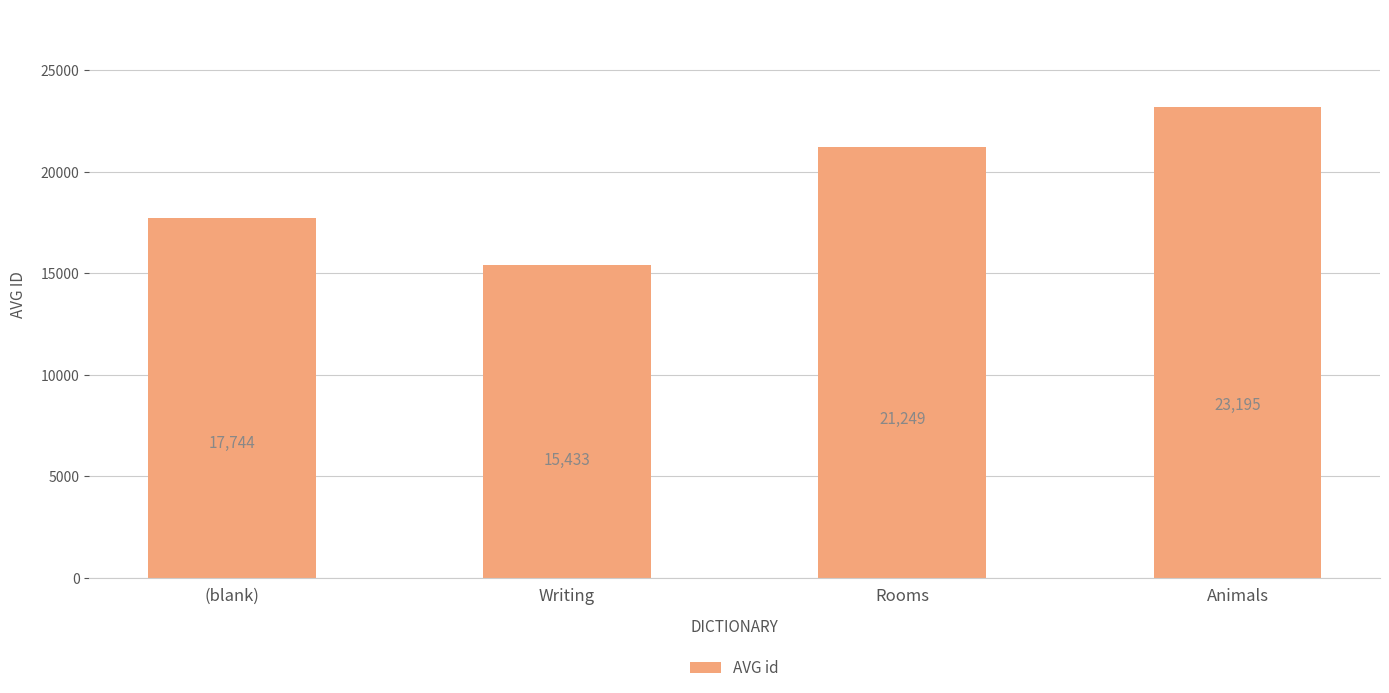

What position from the right is (blank)?

4